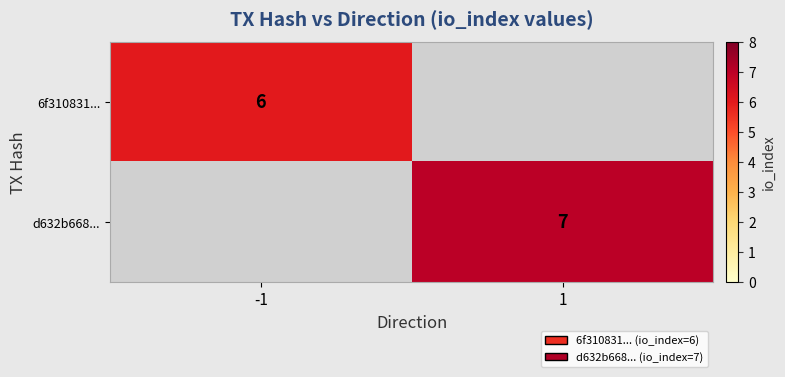

Is the value of 6f310831... at -1 greater than the value of d632b668... at 1?

No